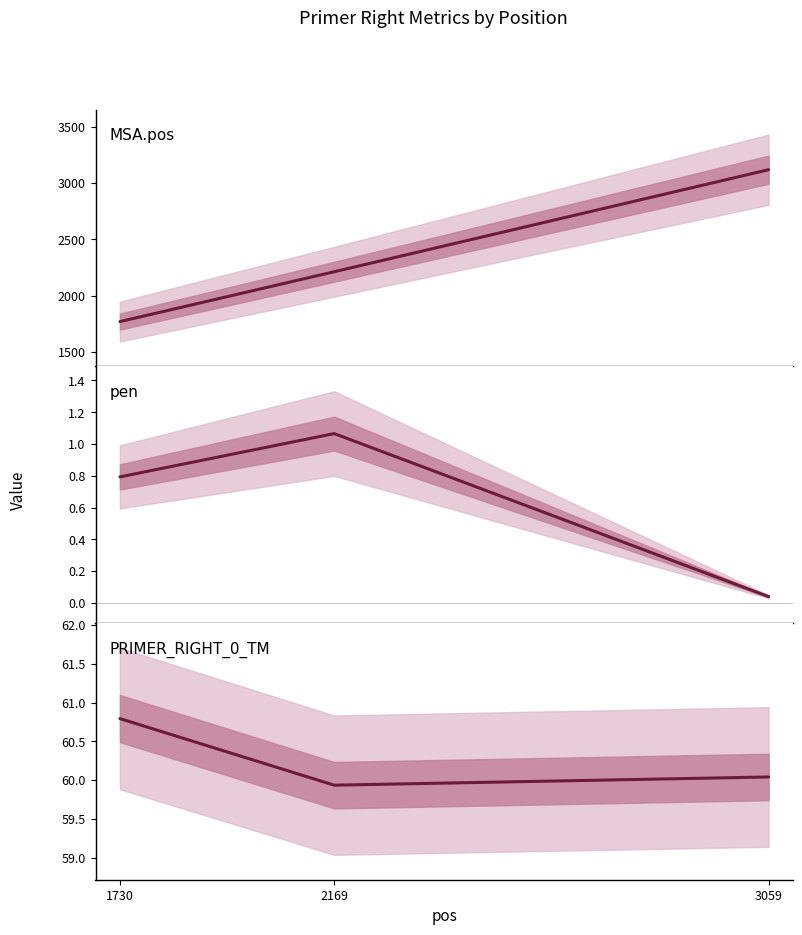

Reading left to right, extract all data points from this chart.

MSA.pos: 1730=1770.0	2169=2212.0	3059=3117.0
pen: 1730=0.8	2169=1.1	3059=0.0
PRIMER_RIGHT_0_TM: 1730=60.8	2169=59.9	3059=60.0